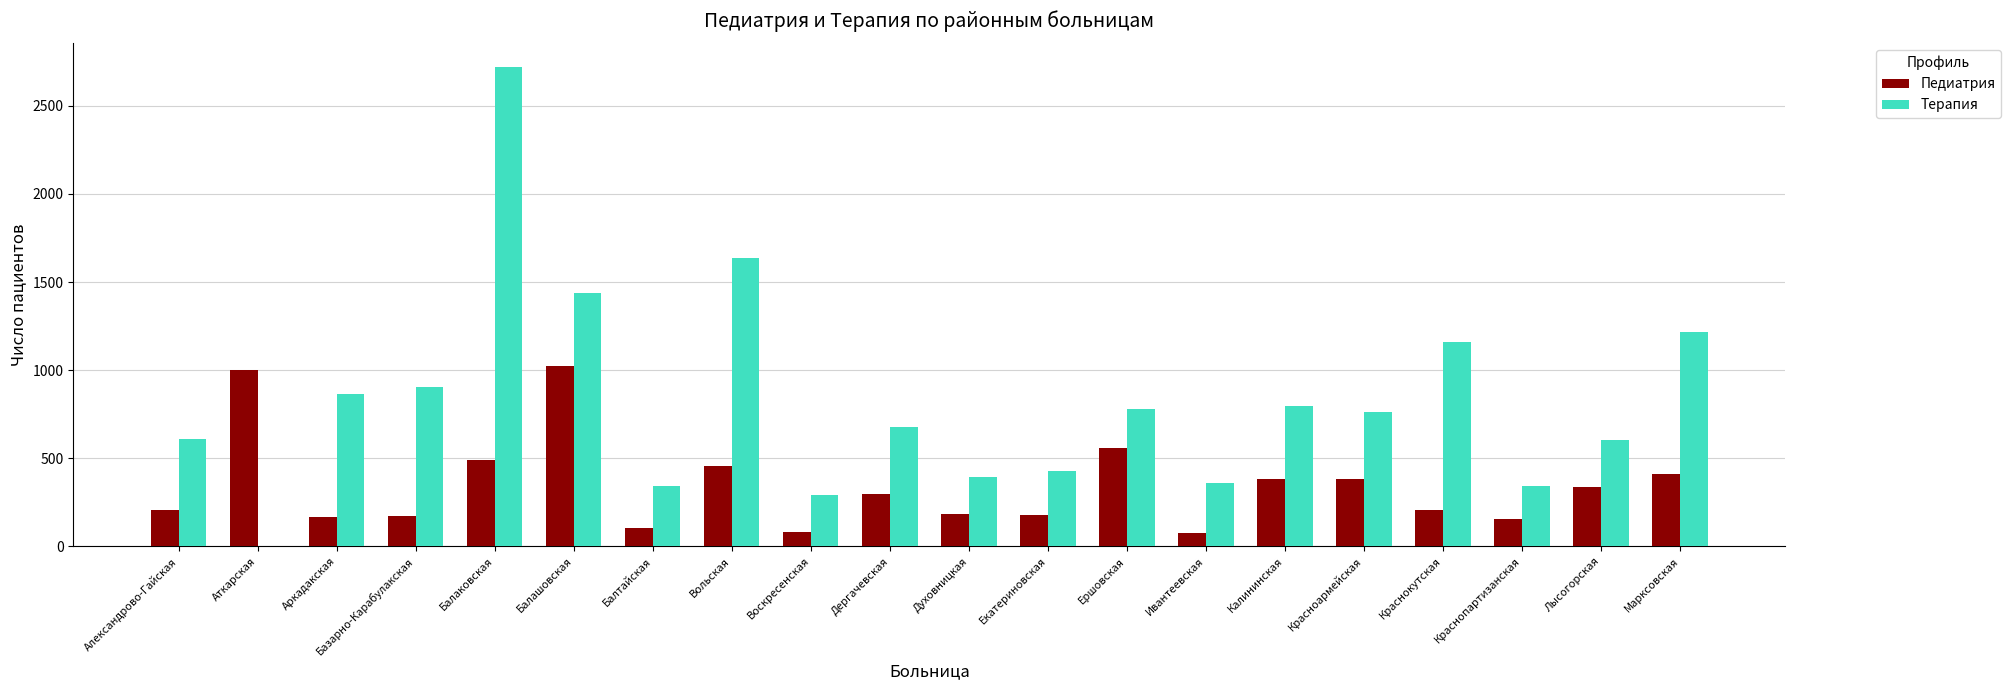

Is it true that Терапия equals 1158 at Краснокутская?

True